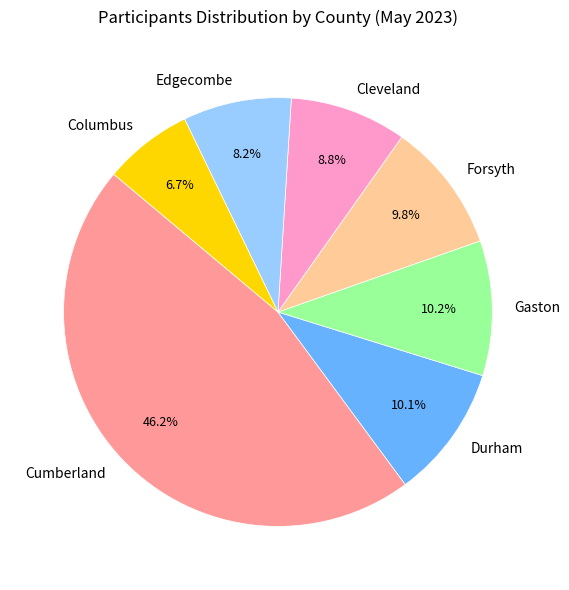

How many segments does this pie chart have?

7